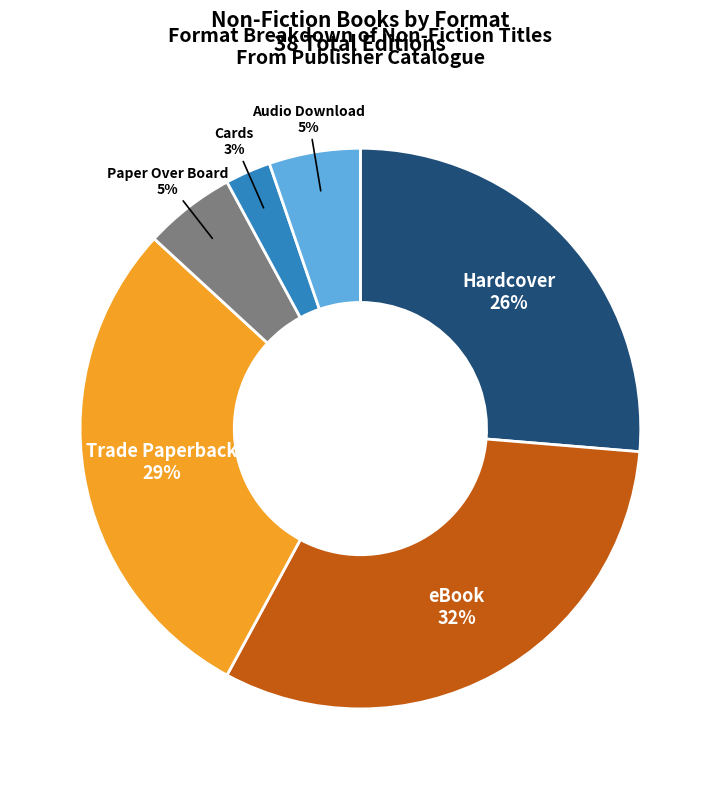

Does any single category account for the majority?

No